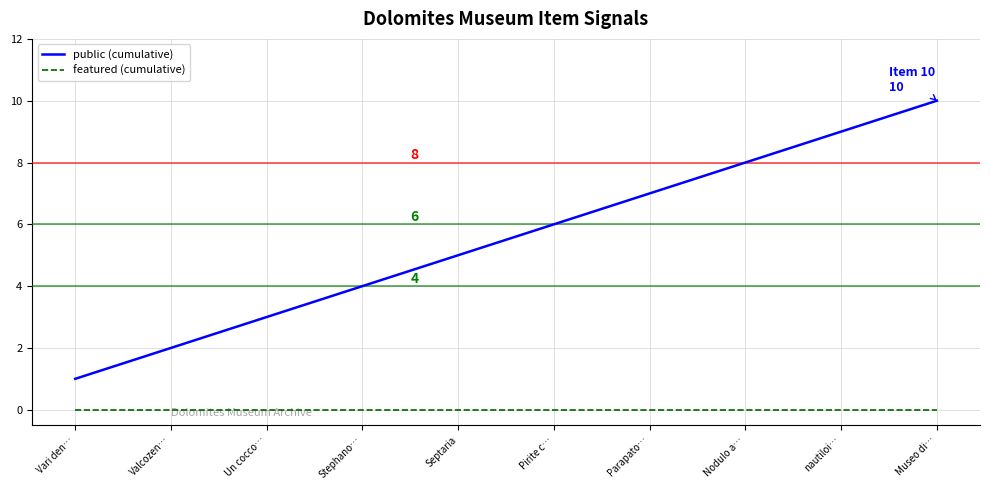

What position from the left is nautiloi…?

9